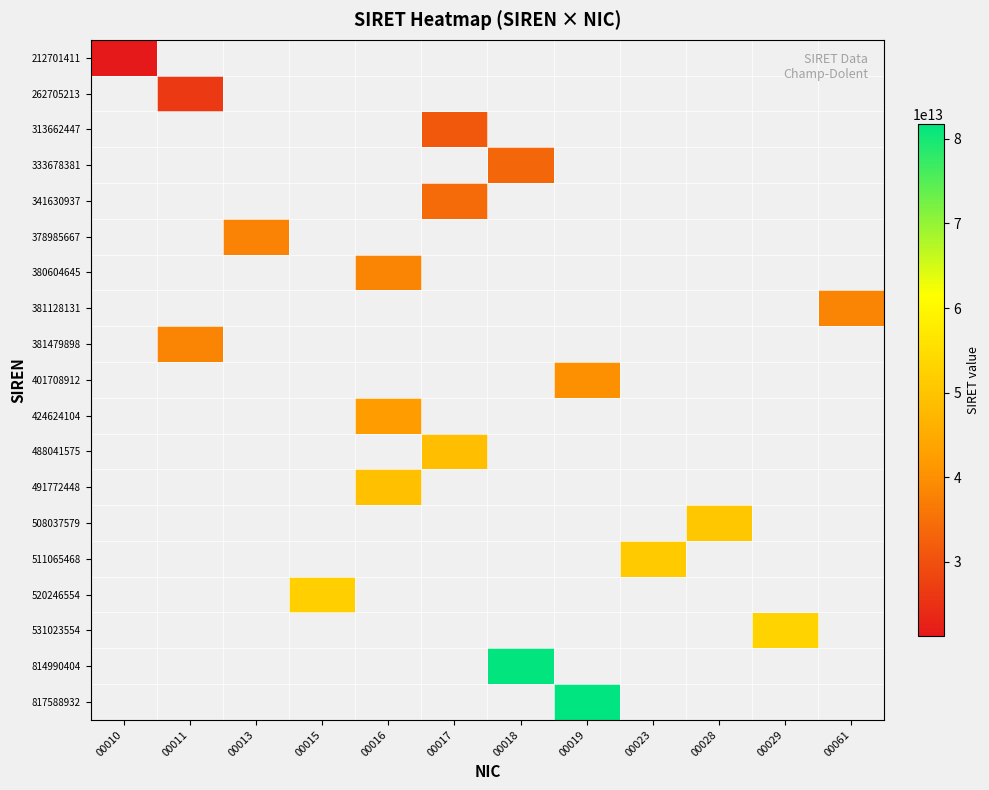

Reading right to left, transcribe all the data shown in this chart.

212701411: 00061=0	00029=0	00028=0	00023=0	00019=0	00018=0	00017=0	00016=0	00015=0	00013=0	00011=0	00010=21270141100010
262705213: 00061=0	00029=0	00028=0	00023=0	00019=0	00018=0	00017=0	00016=0	00015=0	00013=0	00011=26270521300011	00010=0
313662447: 00061=0	00029=0	00028=0	00023=0	00019=0	00018=0	00017=31366244700017	00016=0	00015=0	00013=0	00011=0	00010=0
333678381: 00061=0	00029=0	00028=0	00023=0	00019=0	00018=33367838100018	00017=0	00016=0	00015=0	00013=0	00011=0	00010=0
341630937: 00061=0	00029=0	00028=0	00023=0	00019=0	00018=0	00017=34163093700017	00016=0	00015=0	00013=0	00011=0	00010=0
378985667: 00061=0	00029=0	00028=0	00023=0	00019=0	00018=0	00017=0	00016=0	00015=0	00013=37898566700013	00011=0	00010=0
380604645: 00061=0	00029=0	00028=0	00023=0	00019=0	00018=0	00017=0	00016=38060464500016	00015=0	00013=0	00011=0	00010=0
381128131: 00061=38112813100061	00029=0	00028=0	00023=0	00019=0	00018=0	00017=0	00016=0	00015=0	00013=0	00011=0	00010=0
381479898: 00061=0	00029=0	00028=0	00023=0	00019=0	00018=0	00017=0	00016=0	00015=0	00013=0	00011=38147989800011	00010=0
401708912: 00061=0	00029=0	00028=0	00023=0	00019=40170891200019	00018=0	00017=0	00016=0	00015=0	00013=0	00011=0	00010=0
424624104: 00061=0	00029=0	00028=0	00023=0	00019=0	00018=0	00017=0	00016=42462410400016	00015=0	00013=0	00011=0	00010=0
488041575: 00061=0	00029=0	00028=0	00023=0	00019=0	00018=0	00017=48804157500017	00016=0	00015=0	00013=0	00011=0	00010=0
491772448: 00061=0	00029=0	00028=0	00023=0	00019=0	00018=0	00017=0	00016=49177244800016	00015=0	00013=0	00011=0	00010=0
508037579: 00061=0	00029=0	00028=50803757900028	00023=0	00019=0	00018=0	00017=0	00016=0	00015=0	00013=0	00011=0	00010=0
511065468: 00061=0	00029=0	00028=0	00023=51106546800023	00019=0	00018=0	00017=0	00016=0	00015=0	00013=0	00011=0	00010=0
520246554: 00061=0	00029=0	00028=0	00023=0	00019=0	00018=0	00017=0	00016=0	00015=52024655400015	00013=0	00011=0	00010=0
531023554: 00061=0	00029=53102355400029	00028=0	00023=0	00019=0	00018=0	00017=0	00016=0	00015=0	00013=0	00011=0	00010=0
814990404: 00061=0	00029=0	00028=0	00023=0	00019=0	00018=81499040400018	00017=0	00016=0	00015=0	00013=0	00011=0	00010=0
817588932: 00061=0	00029=0	00028=0	00023=0	00019=81758893200019	00018=0	00017=0	00016=0	00015=0	00013=0	00011=0	00010=0